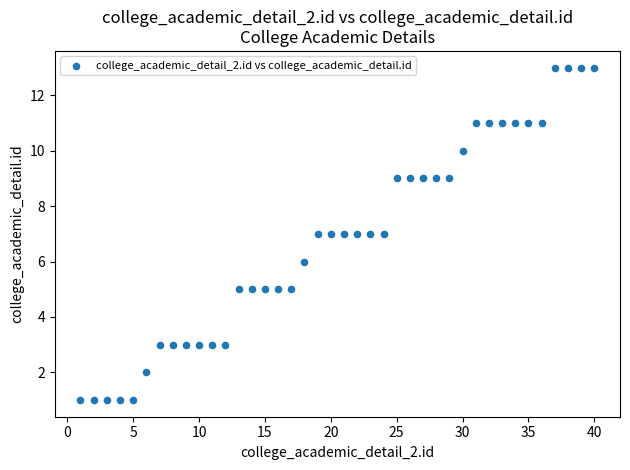

What is the range of Y values (max minus min)?

12